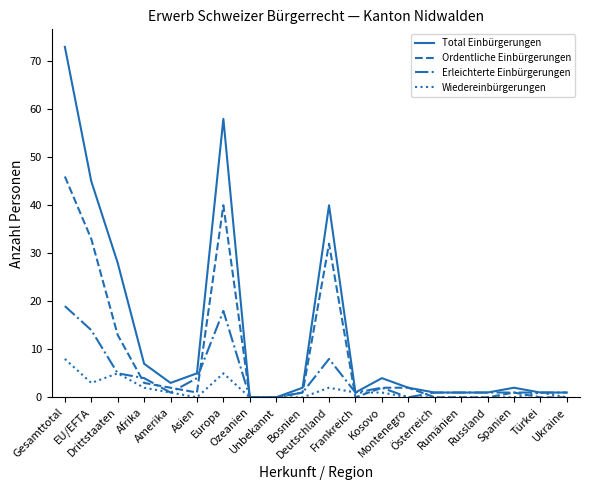

True or false: Wiedereinbürgerungen has a value of -4 at Montenegro.

False